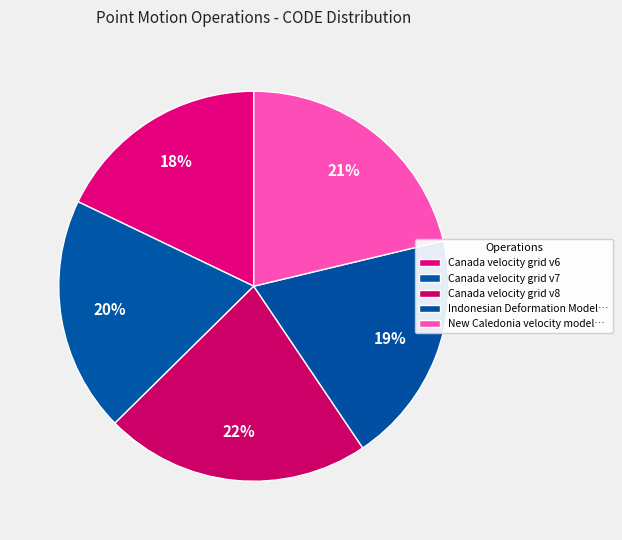

Rank the categories by value from lowest to highest.

Canada velocity grid v6, Indonesian Deformation Model 2020, Canada velocity grid v7, New Caledonia velocity model 2015, Canada velocity grid v8